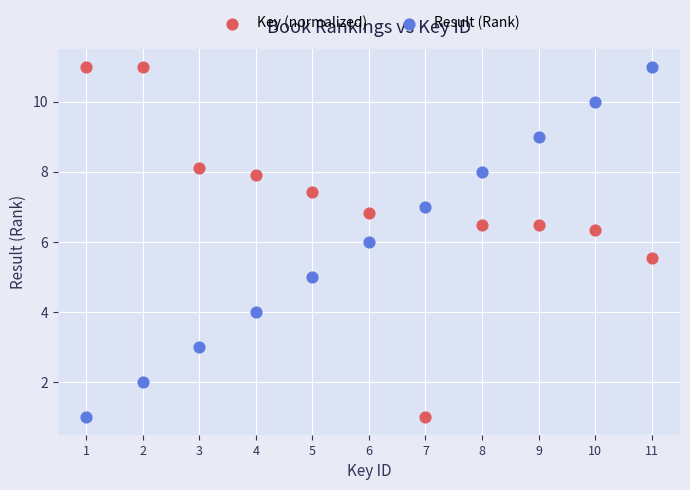

What is the X range (max minus min) for the scatter plot?

10.0